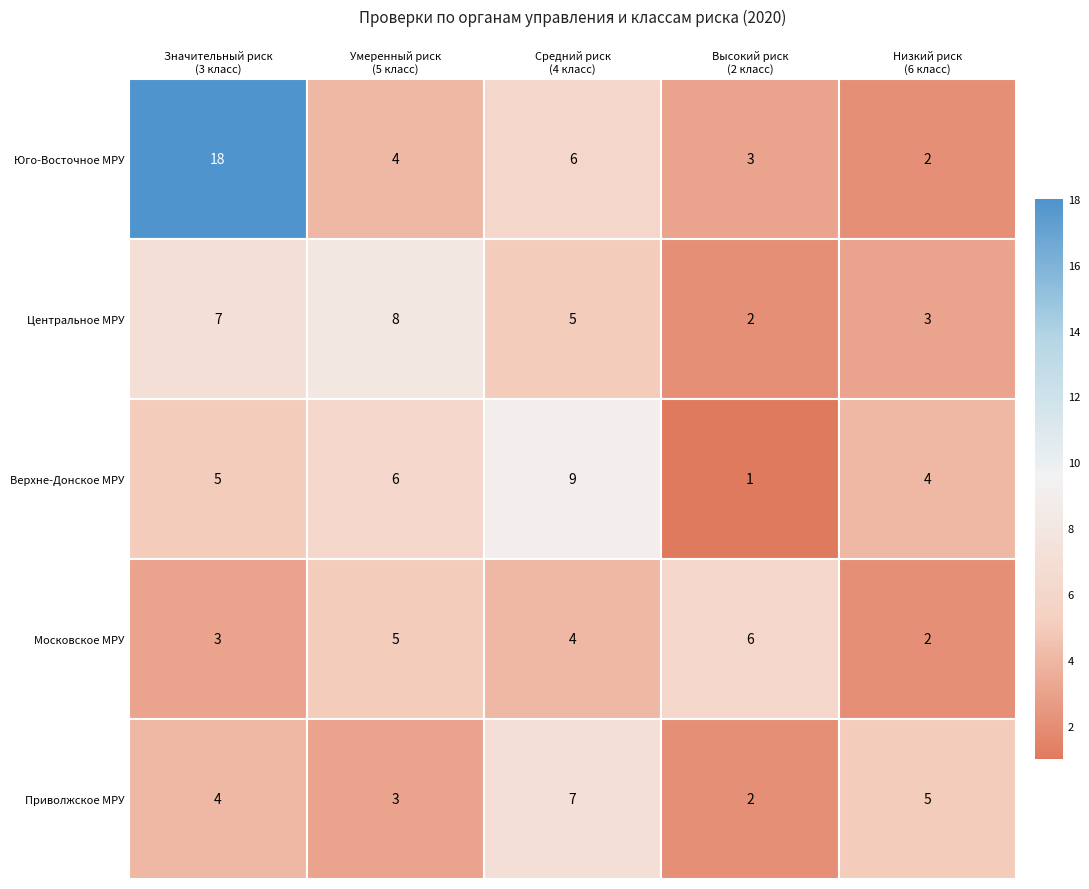

How many data points does each series have?

5